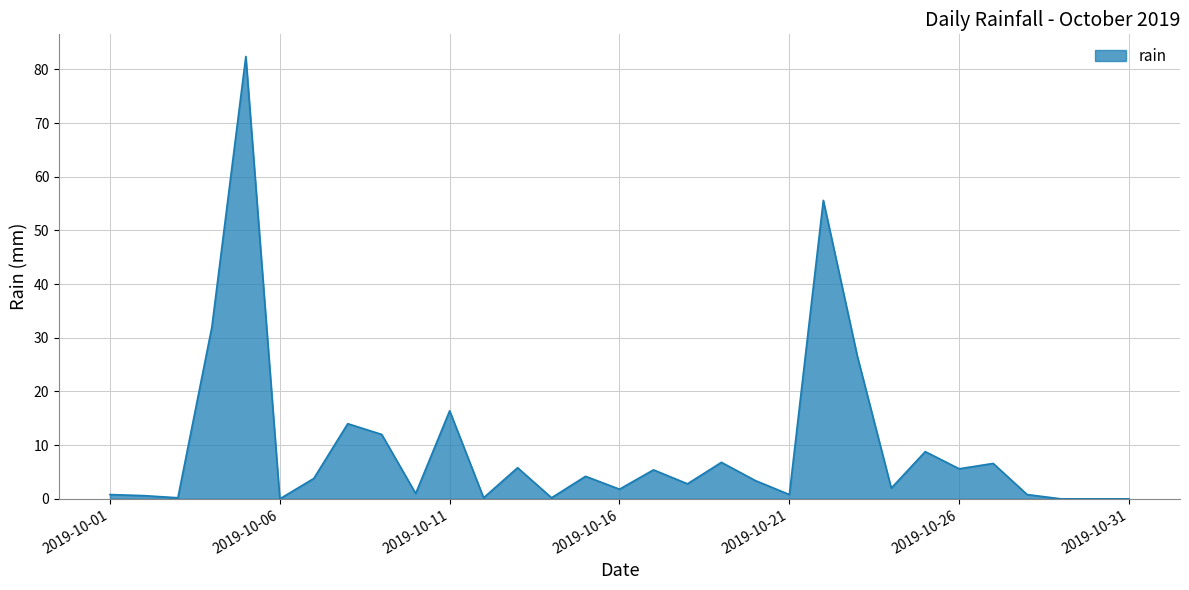

Does the chart display data point markers on the line(s)?

No